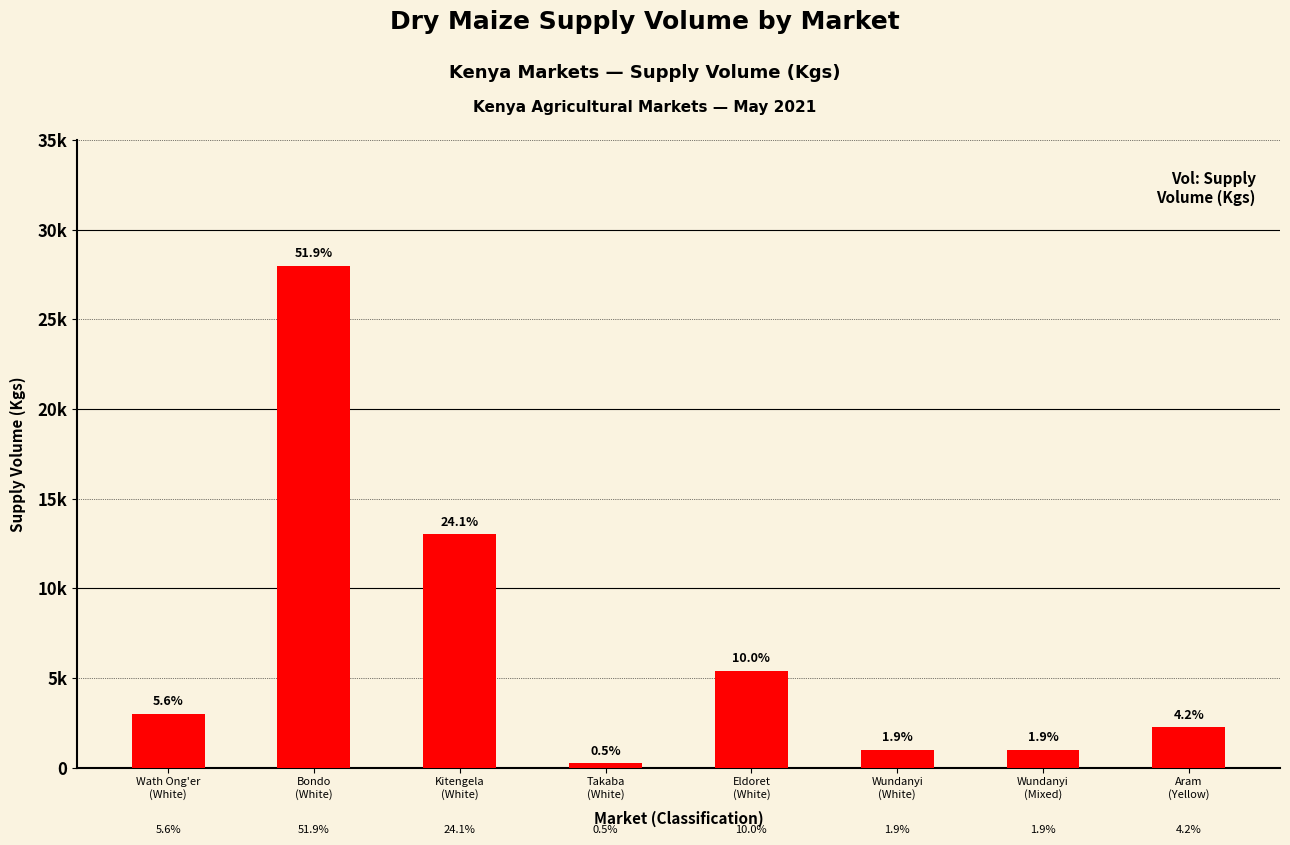

Reading left to right, extract all data points from this chart.

Wath Ong'er
(White)=3000	Bondo
(White)=28000	Kitengela
(White)=13000	Takaba
(White)=250	Eldoret
(White)=5400	Wundanyi
(White)=1000	Wundanyi
(Mixed)=1000	Aram
(Yellow)=2250